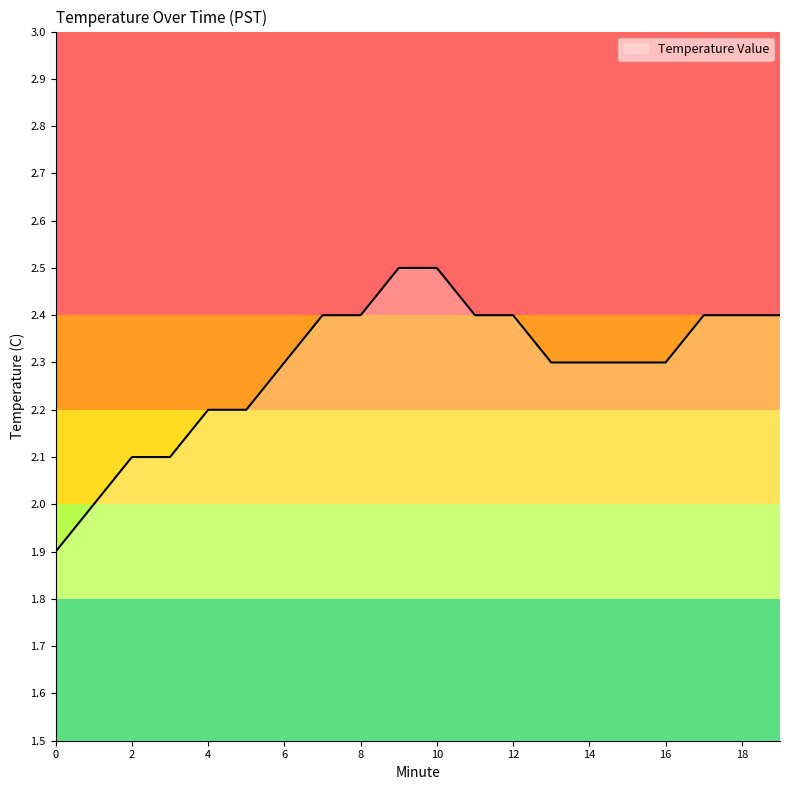

What is the smallest value displayed?

1.9